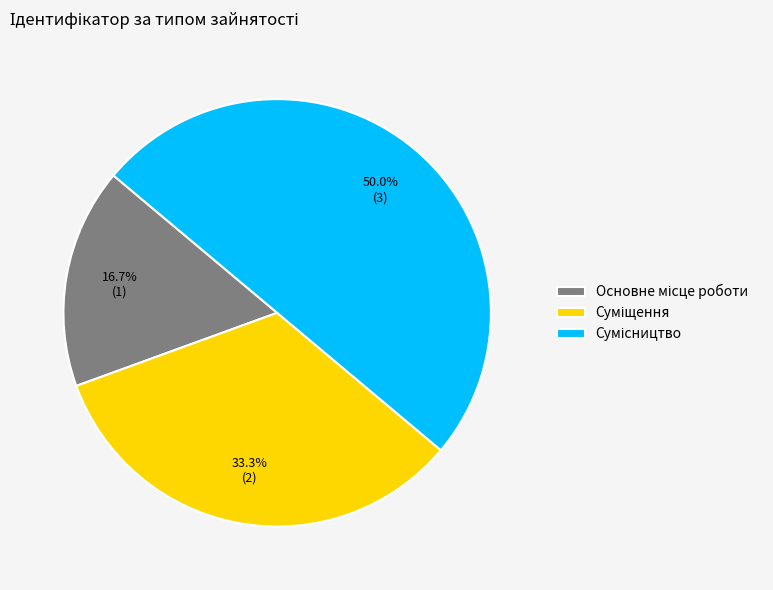

What is the smallest slice in the pie chart?

Основне місце роботи